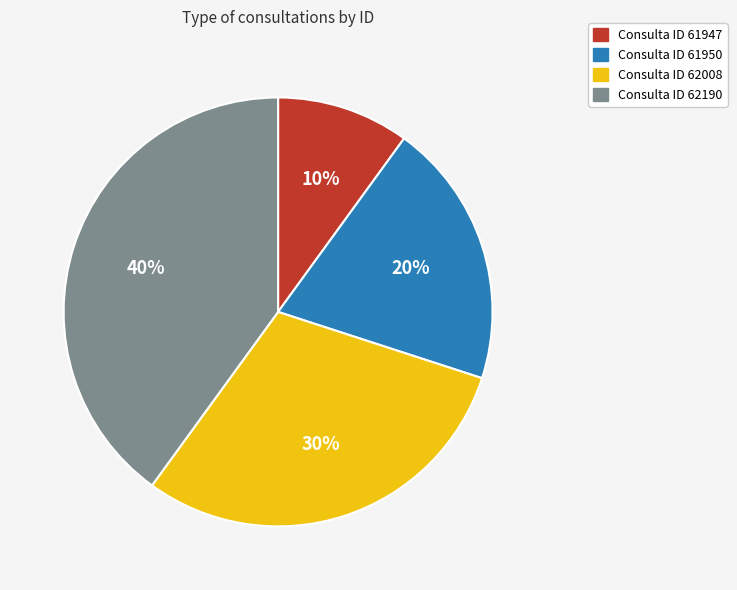

To the nearest percent, what is the difference between the largest and smallest slice percentages?

30%